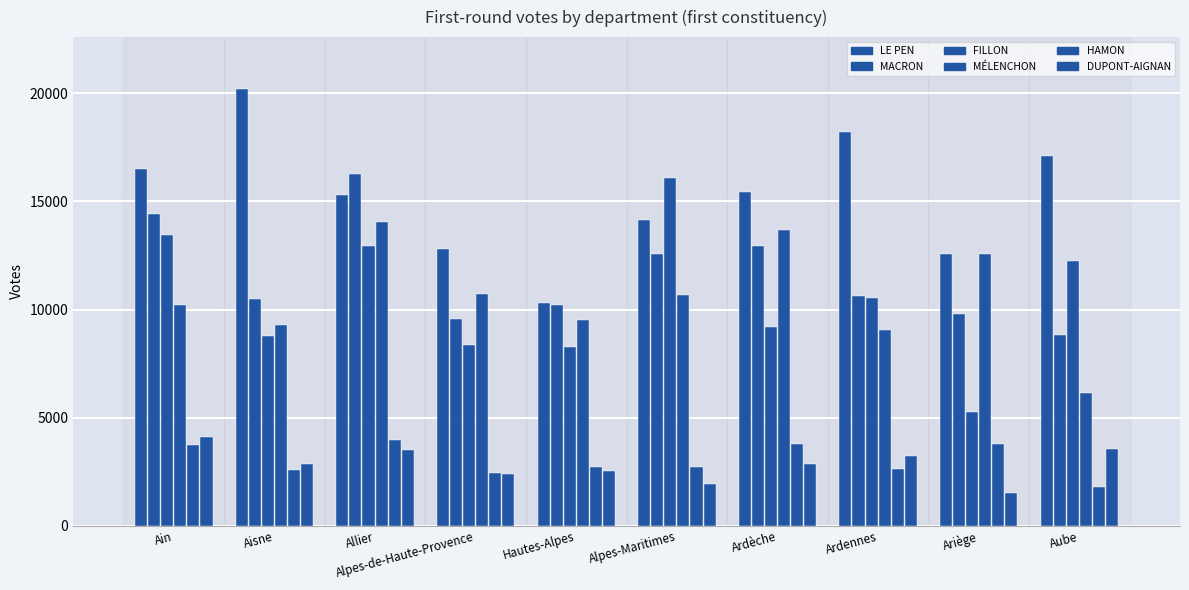

Count the number of categories in the chart.

10